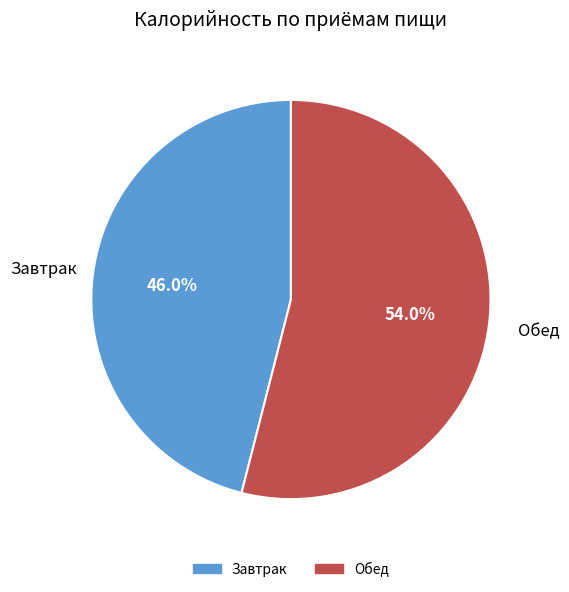

Do Обед and Завтрак together represent more than half of the pie?

Yes